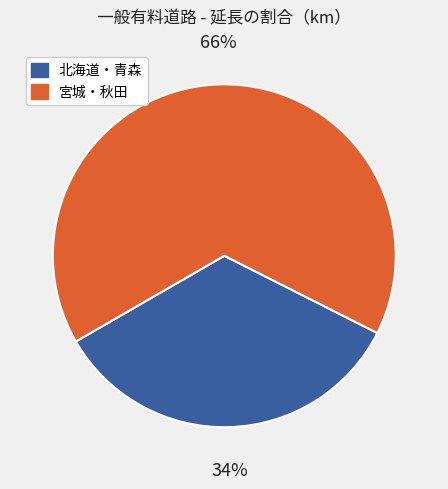

To the nearest percent, what is the average slice percentage?

50%